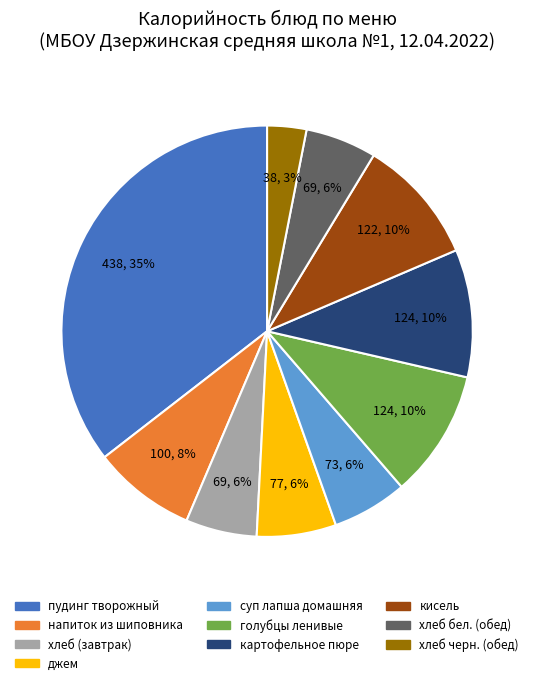

What is the ratio of the value at хлеб (завтрак) to the value at хлеб бел. (обед)?

1.0